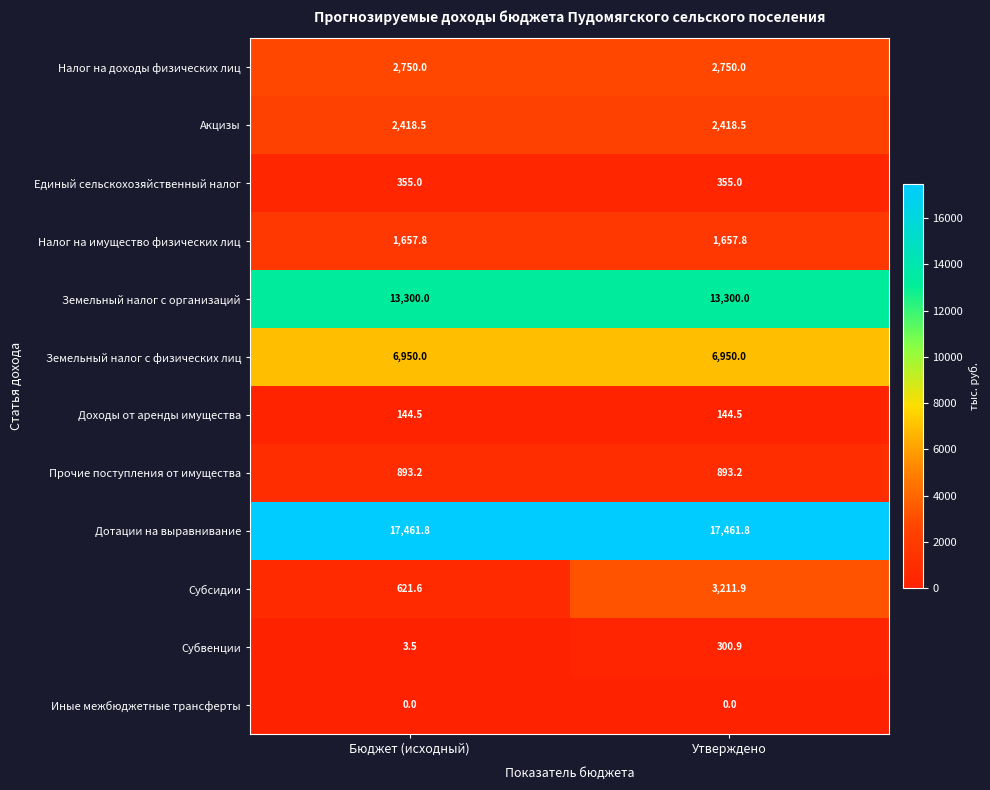

The Субвенции series shows 458.7 at Утверждено. True or false?

False